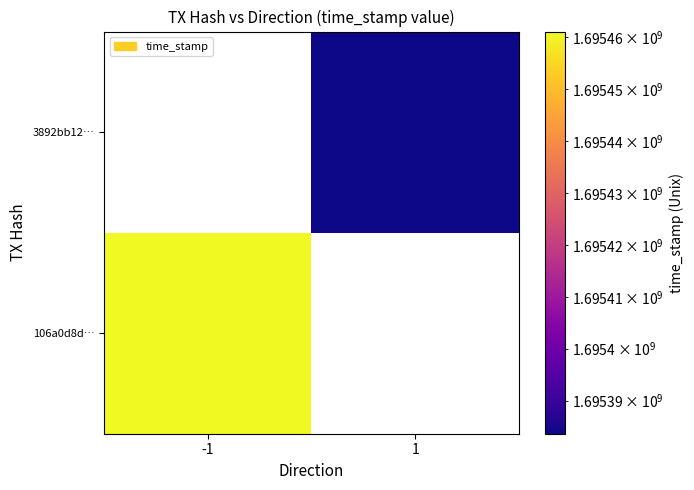

What is the spread (max minus min) of values at -1?

1695461121